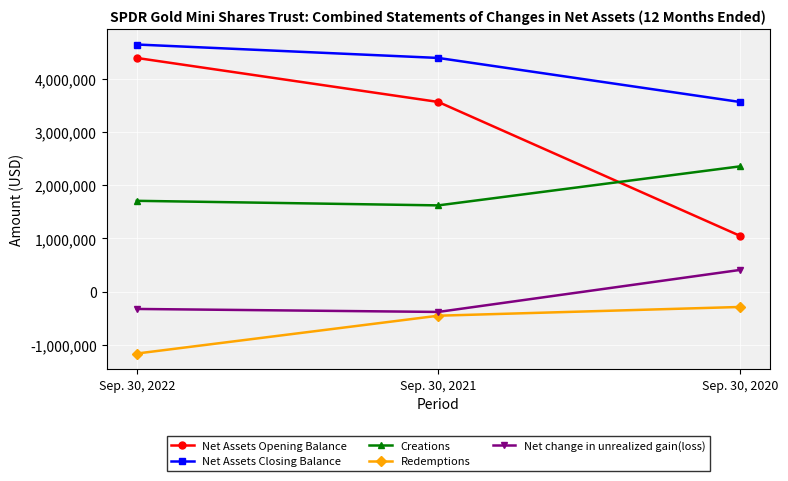

Which series changed the most between Sep. 30, 2022 and Sep. 30, 2020?

Net Assets Opening Balance